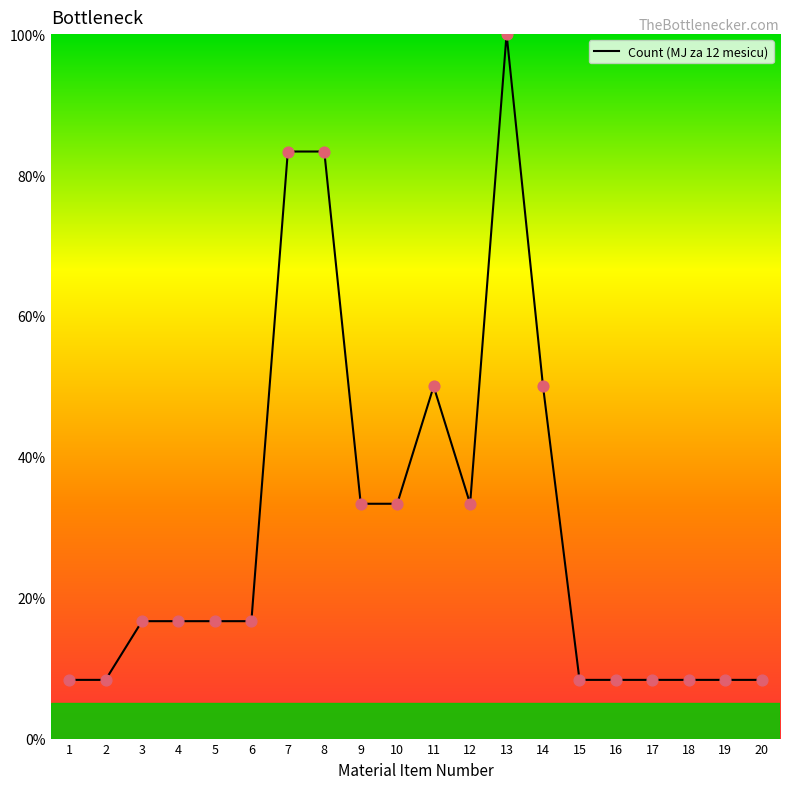

What is the change in value from 1 to 9?

+25.0